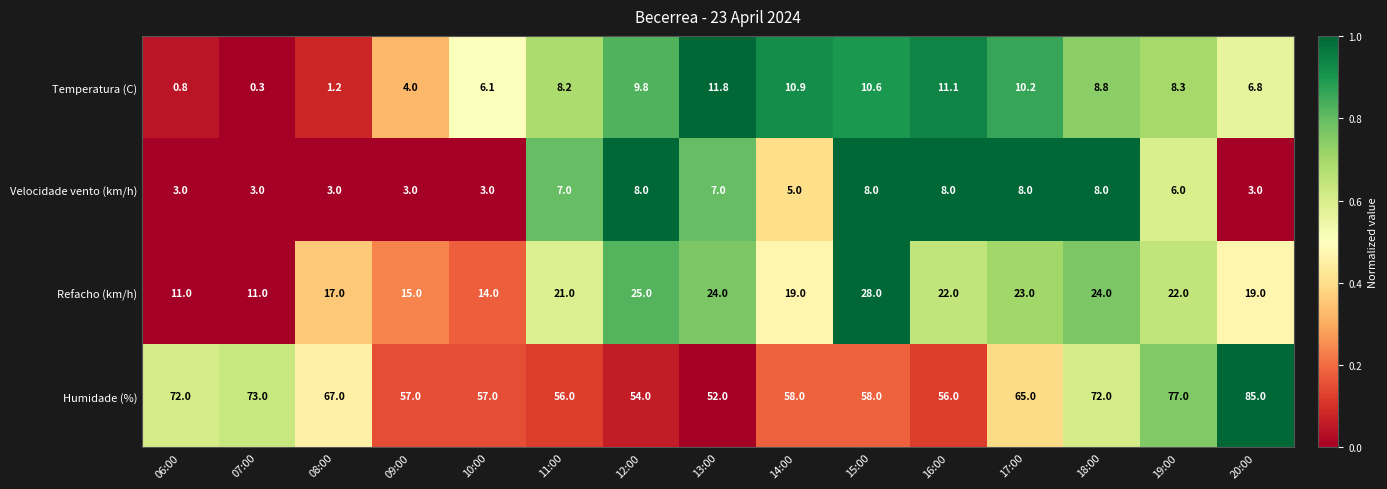

True or false: Temperatura (C) has a value of 4.0 at 09:00.

True